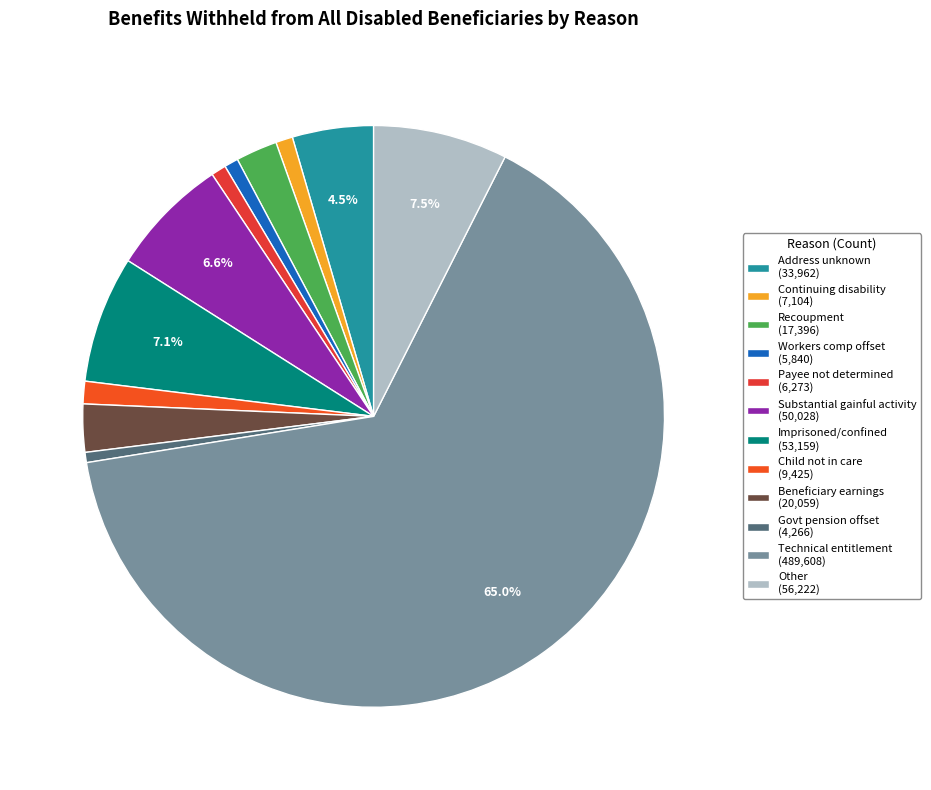

Rank the categories by value from highest to lowest.

Technical entitlement, Other, Imprisoned or confined, Substantial gainful activity, Address unknown, Beneficiary earnings, Recoupment of overpayment, Entitled child not in care, Determination of continuing disability, Payee not determined, Workers compensation offset, Government pension offset